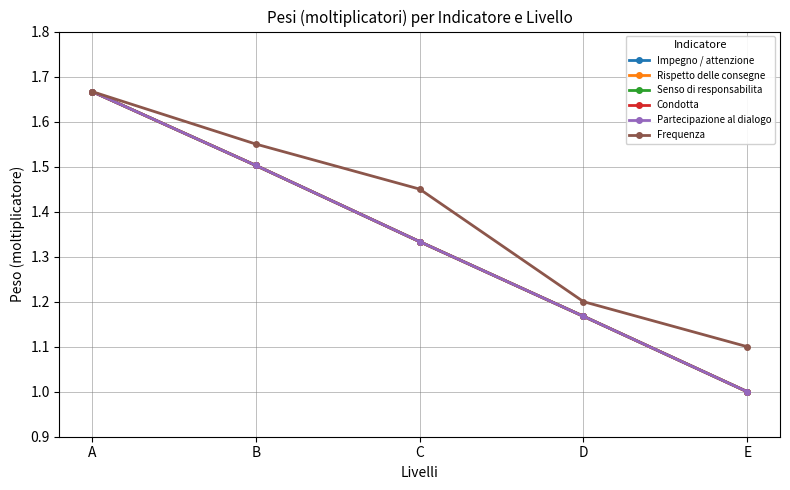

Is this an area chart (filled region under the line)?

No